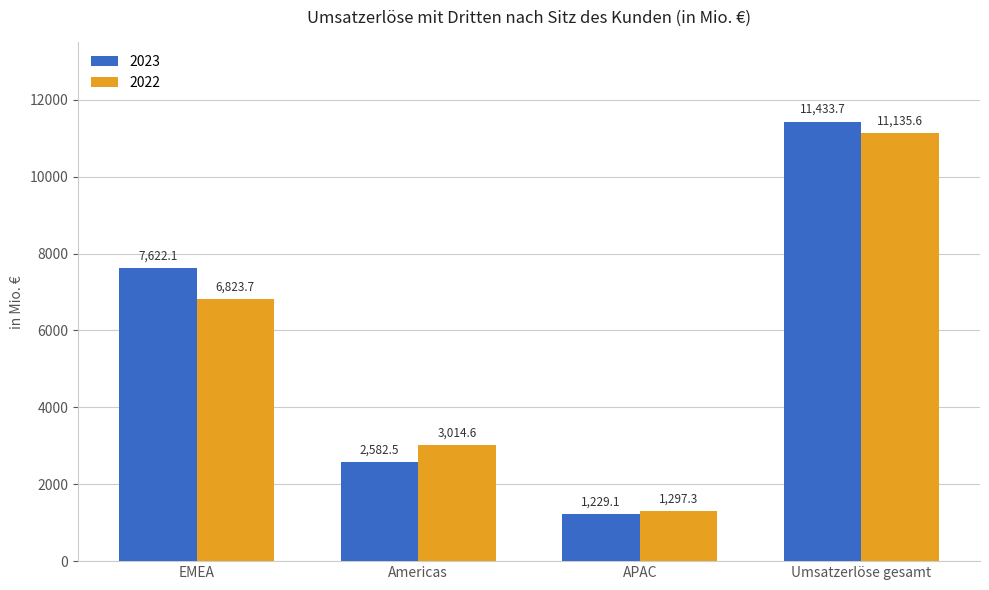

How many values in the 2023 series are below 7622?

2